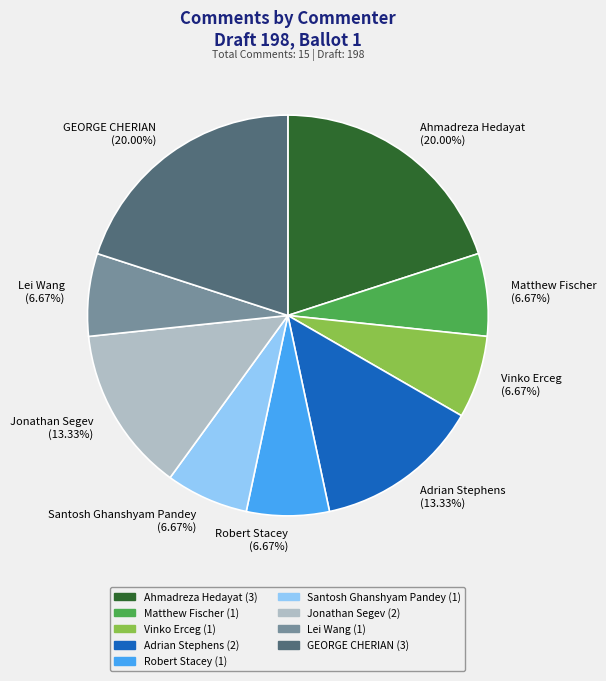

Approximately how many times larger is the value at Jonathan Segev (13.33%) compared to Matthew Fischer (6.67%)?

2.0